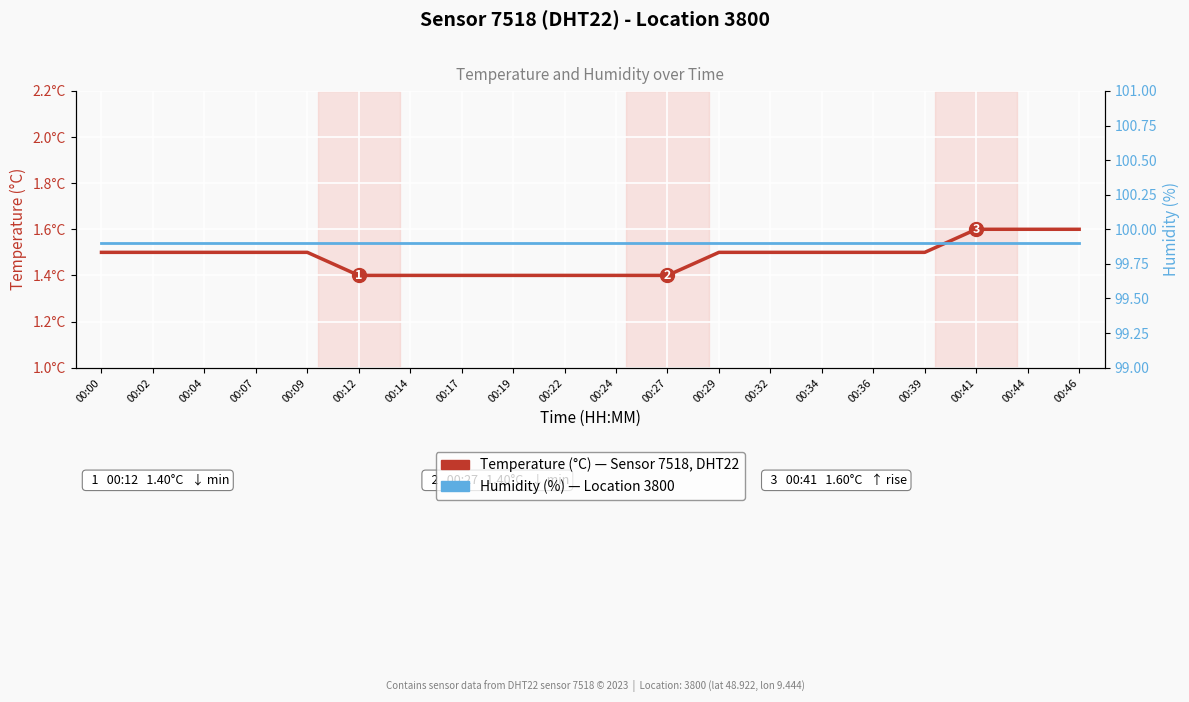

Reading left to right, list all the values displayed in this chart.

Temperature (°C): 1.5	1.5	1.5	1.5	1.5	1.4	1.4	1.4	1.4	1.4	1.4	1.4	1.5	1.5	1.5	1.5	1.5	1.6	1.6	1.6
Humidity (%): 99.9	99.9	99.9	99.9	99.9	99.9	99.9	99.9	99.9	99.9	99.9	99.9	99.9	99.9	99.9	99.9	99.9	99.9	99.9	99.9